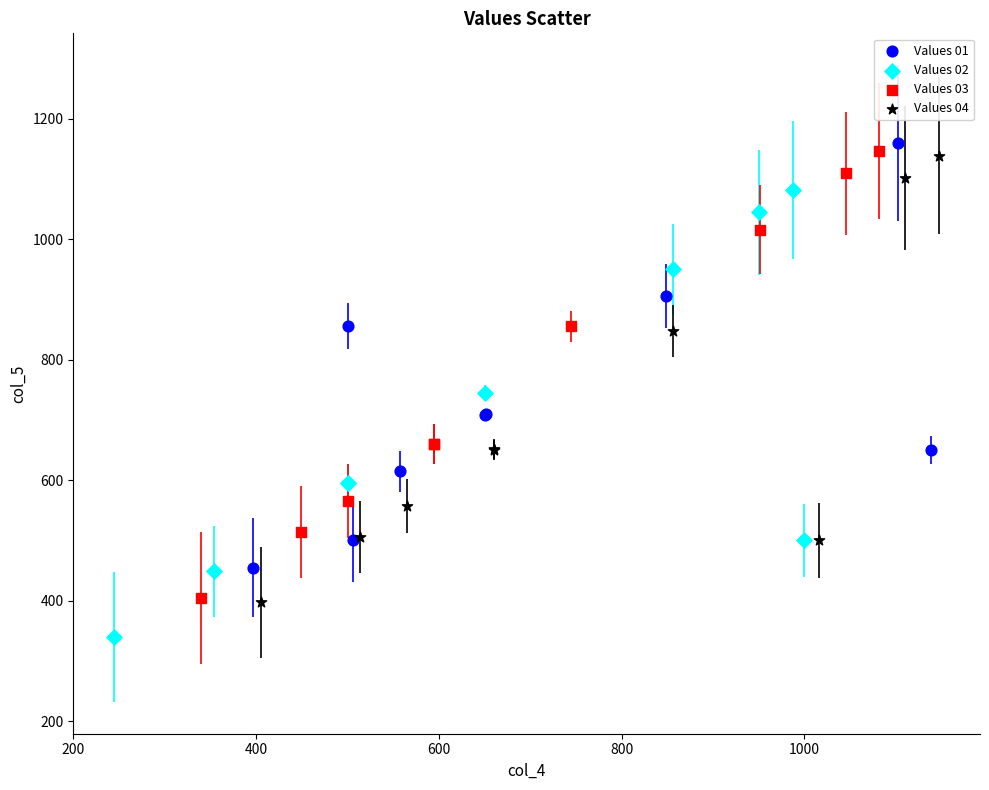

Which series contains the highest Y value?

Values 01